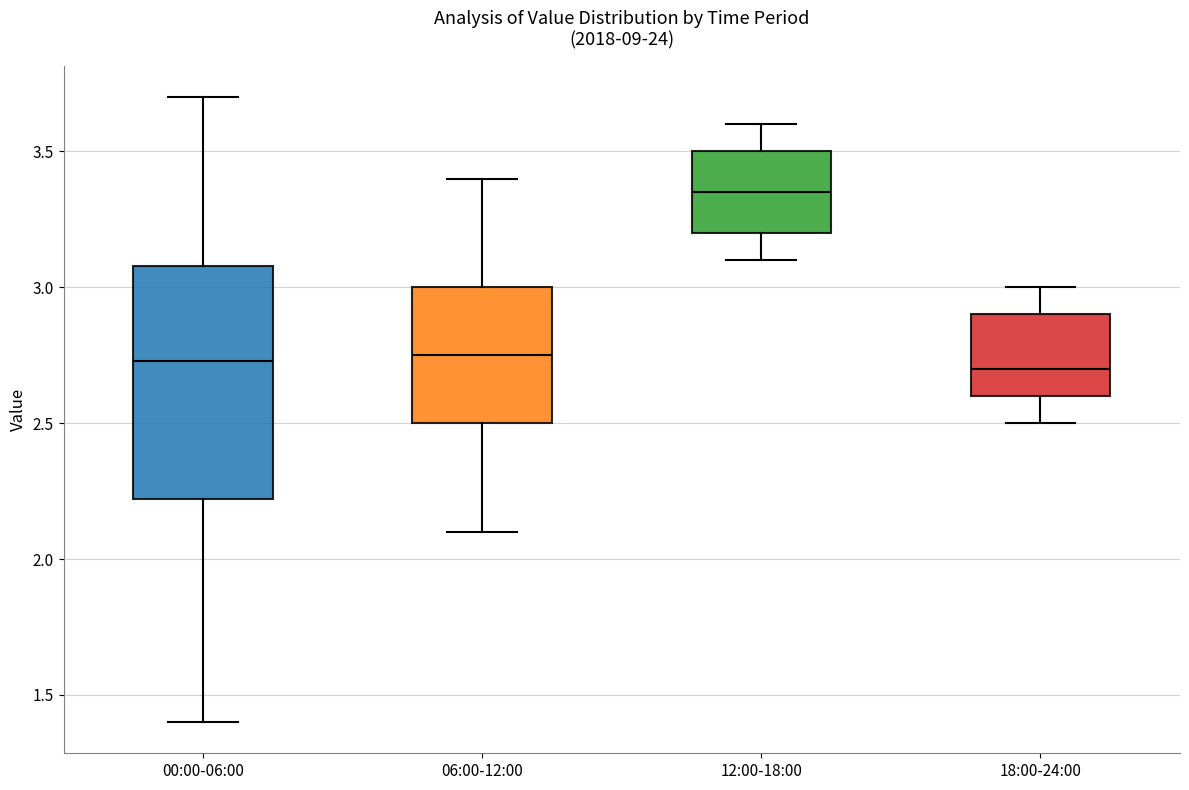

Which box is the tallest, from its lower edge to its upper edge?

00:00-06:00